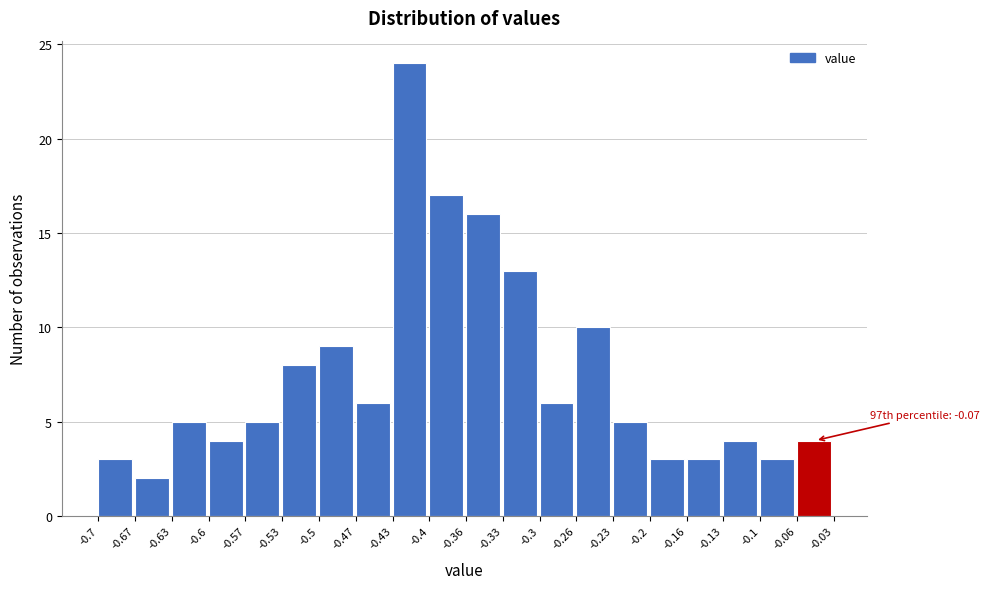

Over which range of the x-axis is the bar tallest?

-0.43 to -0.4